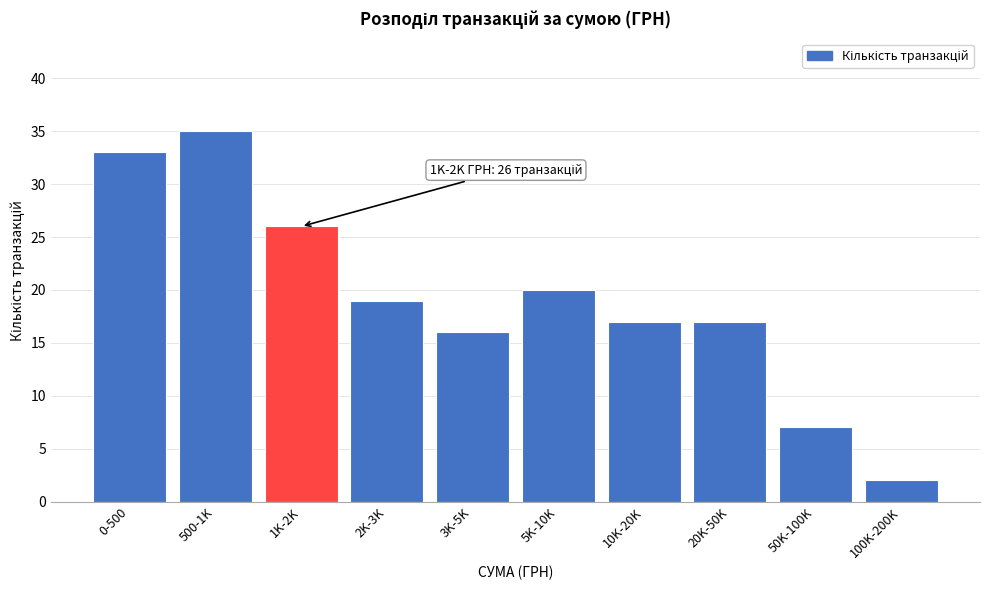

Reading right to left, transcribe all the data shown in this chart.

100K-200K=2	50K-100K=7	20K-50K=17	10K-20K=17	5K-10K=20	3K-5K=16	2K-3K=19	1K-2K=26	500-1K=35	0-500=33